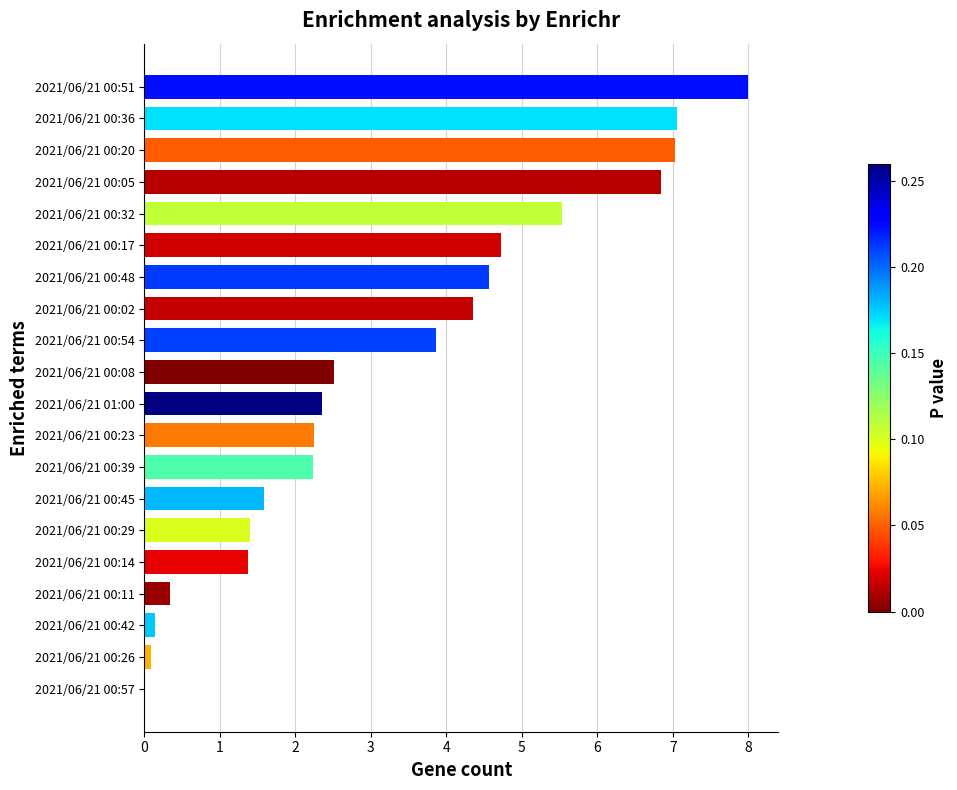

What is the greatest value displayed?

8.0